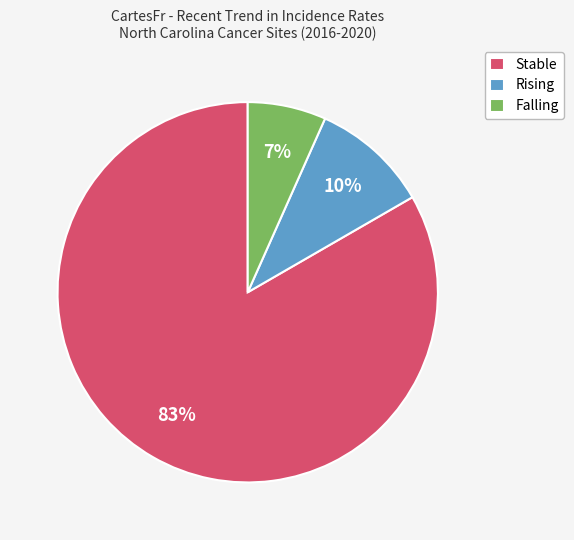

Combined, do Rising and Falling account for over 50%?

No